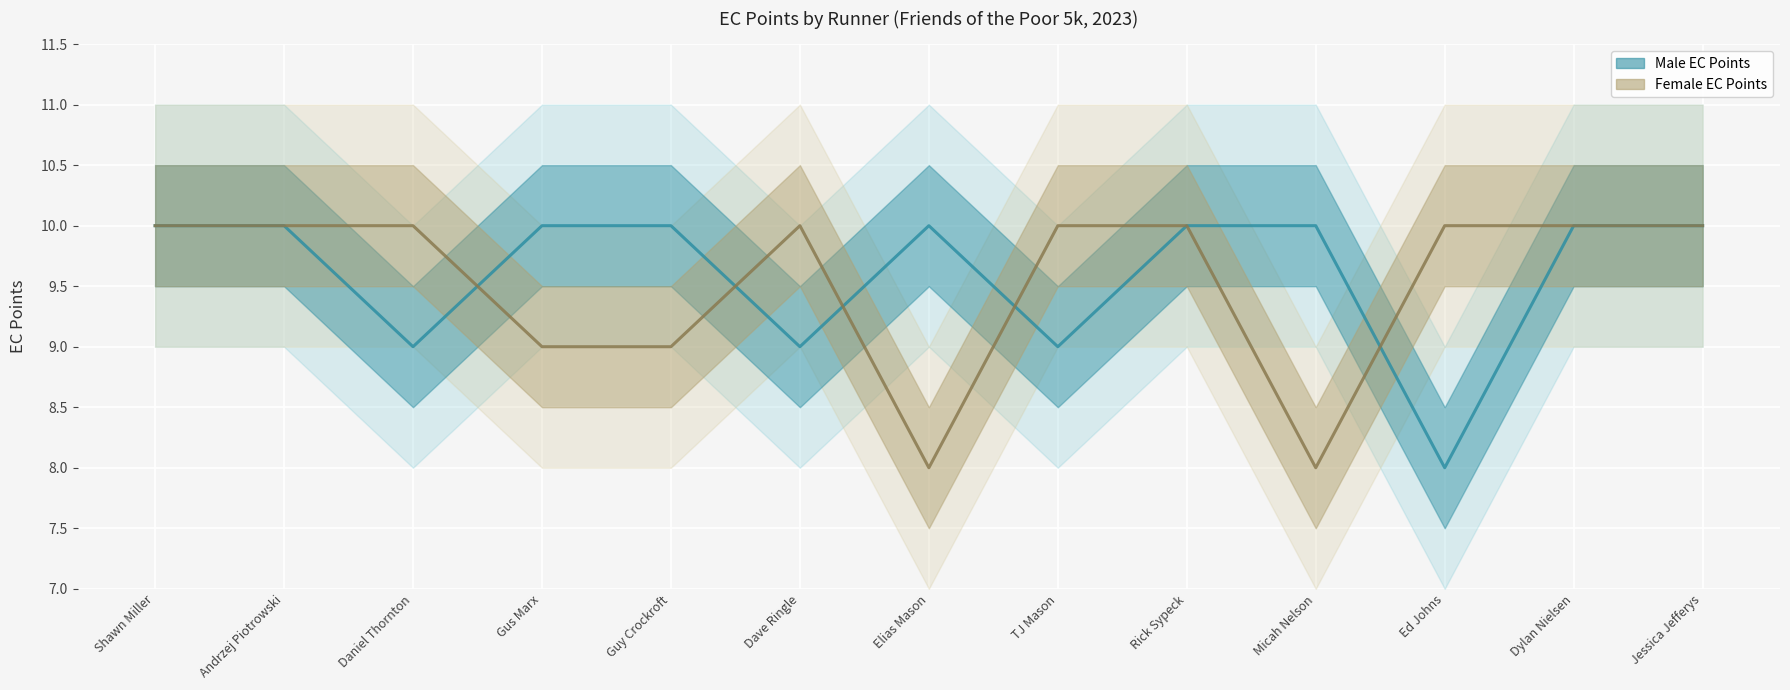

What is the value of the Male EC Points line point at the 1st from the left?

10